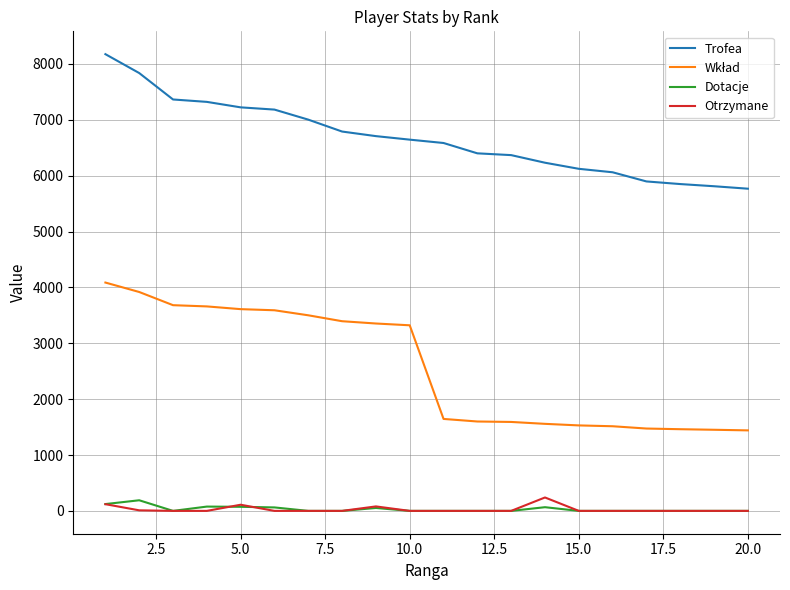

True or false: Otrzymane and Trofea intersect in this chart.

False